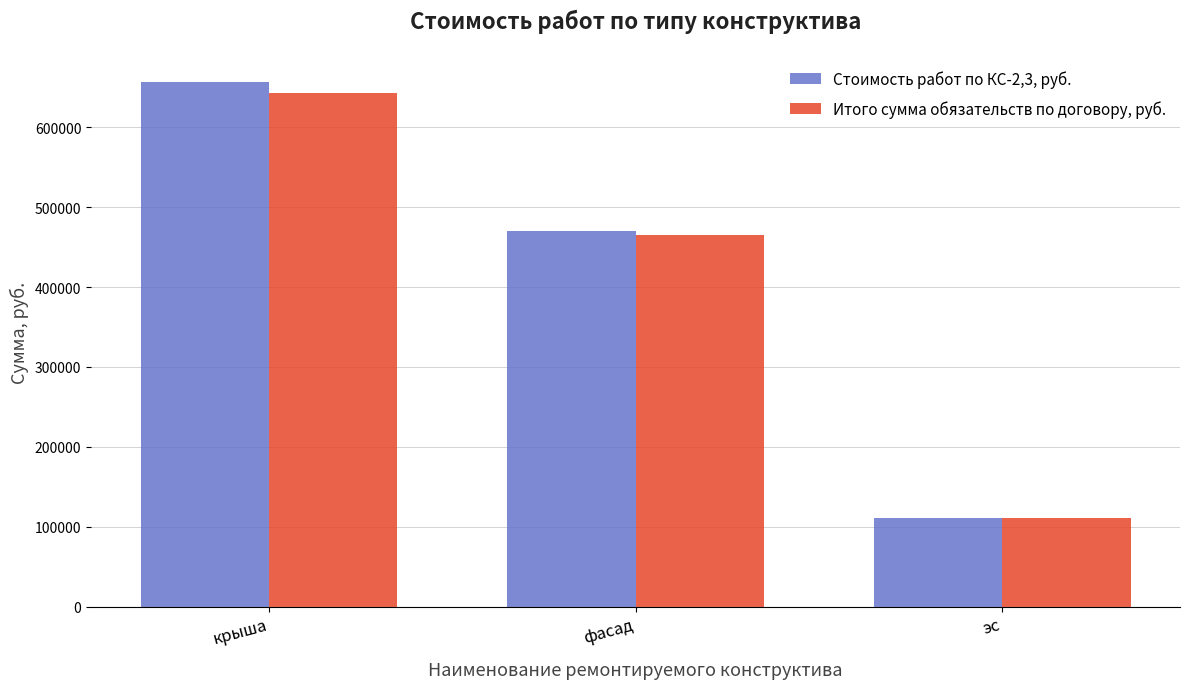

The value of Стоимость работ по КС-2,3, руб. at фасад is 470141.2. True or false?

True